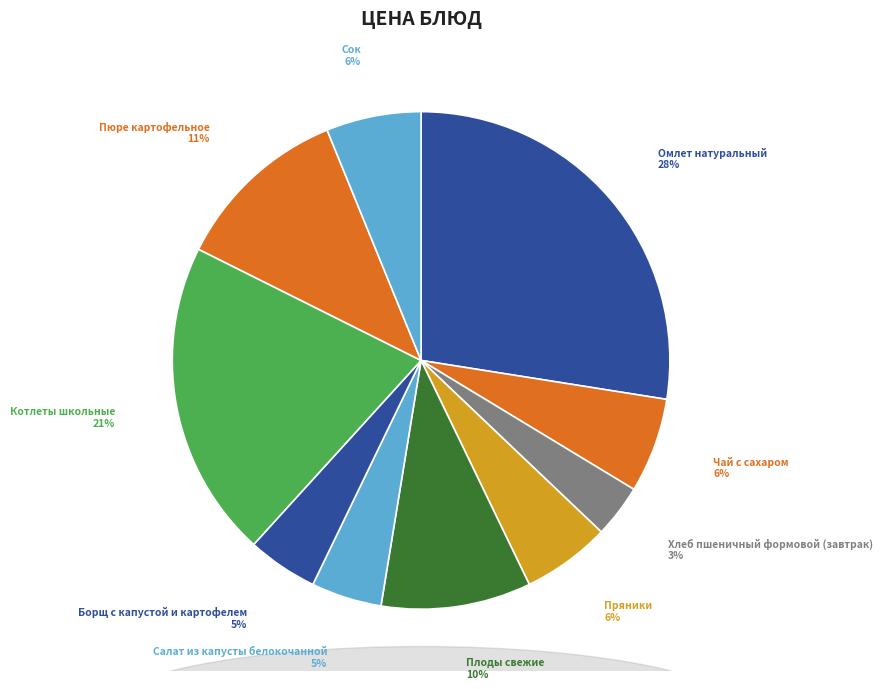

Is Чай с сахаром the majority of the pie?

No